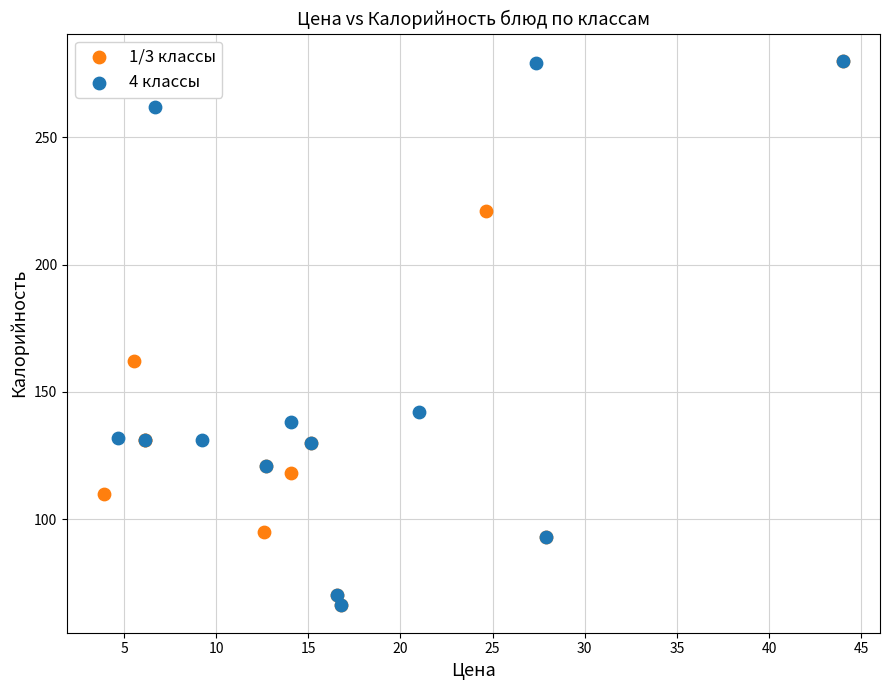

What are all the series names shown in the legend?

1/3 классы, 4 классы